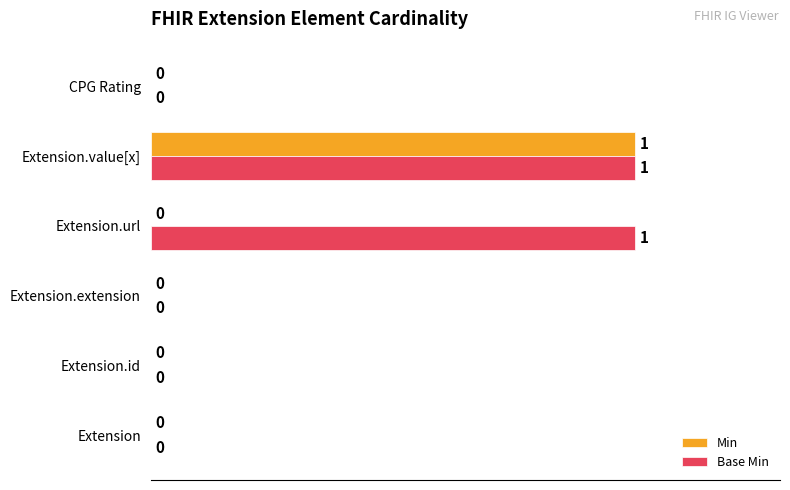

Is it true that Base Min equals 1 at Extension.value[x]?

True